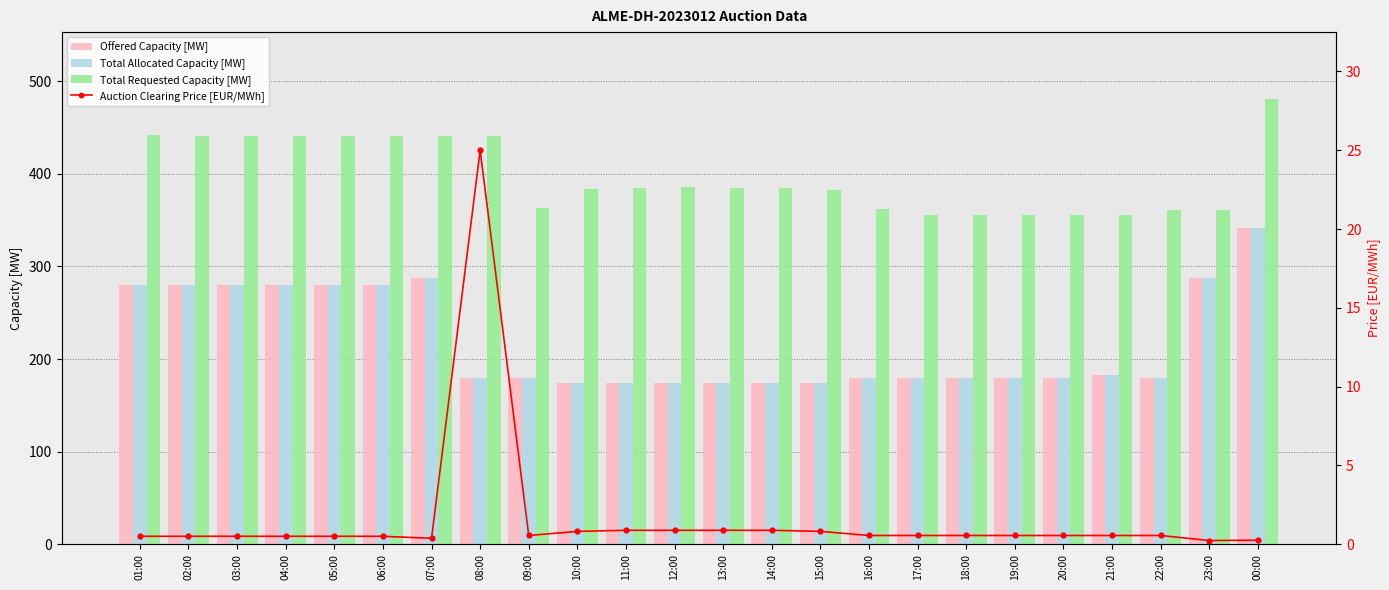

What is the spread (max minus min) of values at 07:00?

440.6